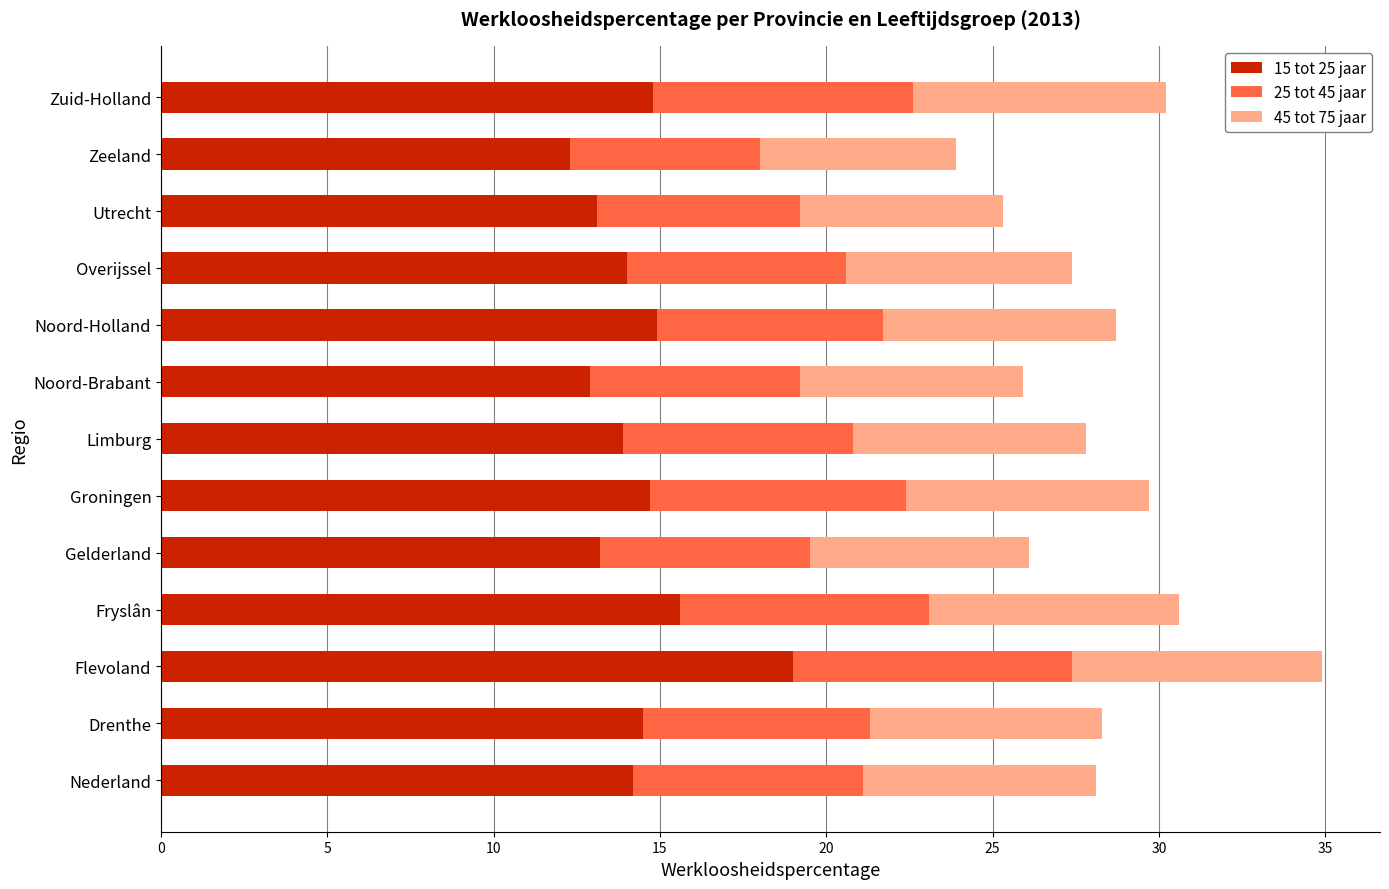

At which category is the sum across all series the highest?

Flevoland